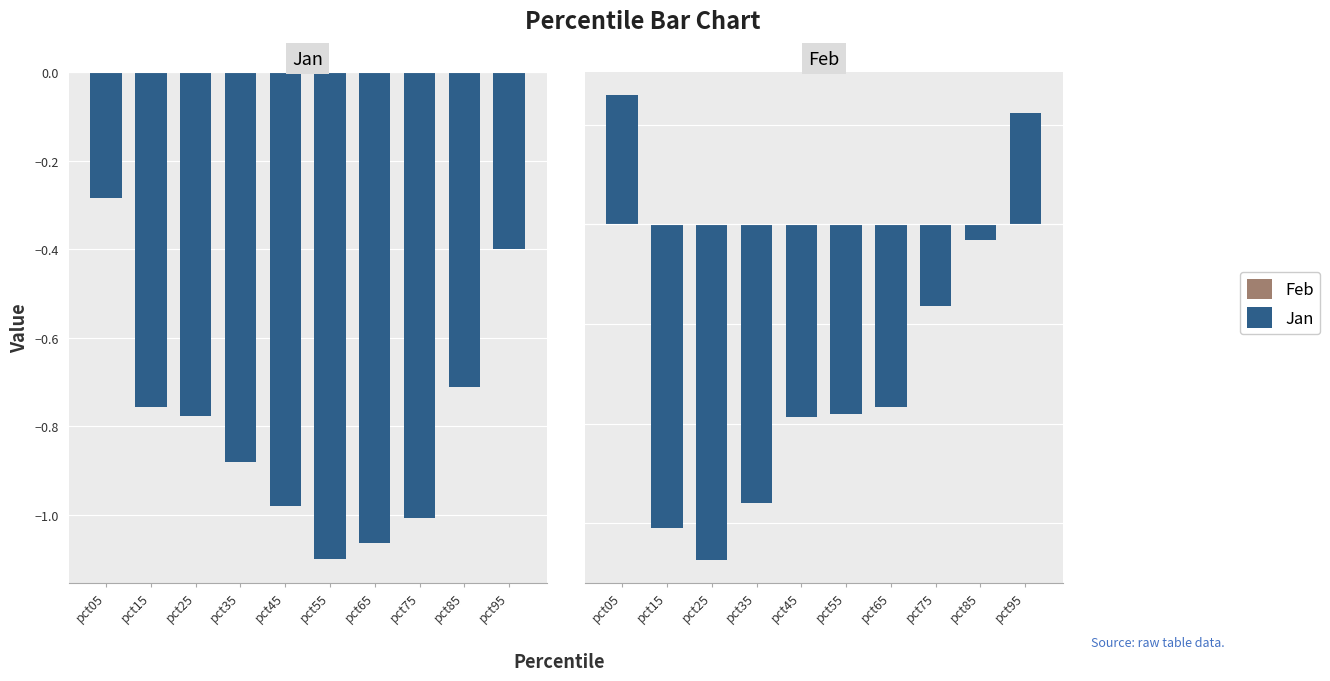

What is the spread (max minus min) of values at pct05?

0.3